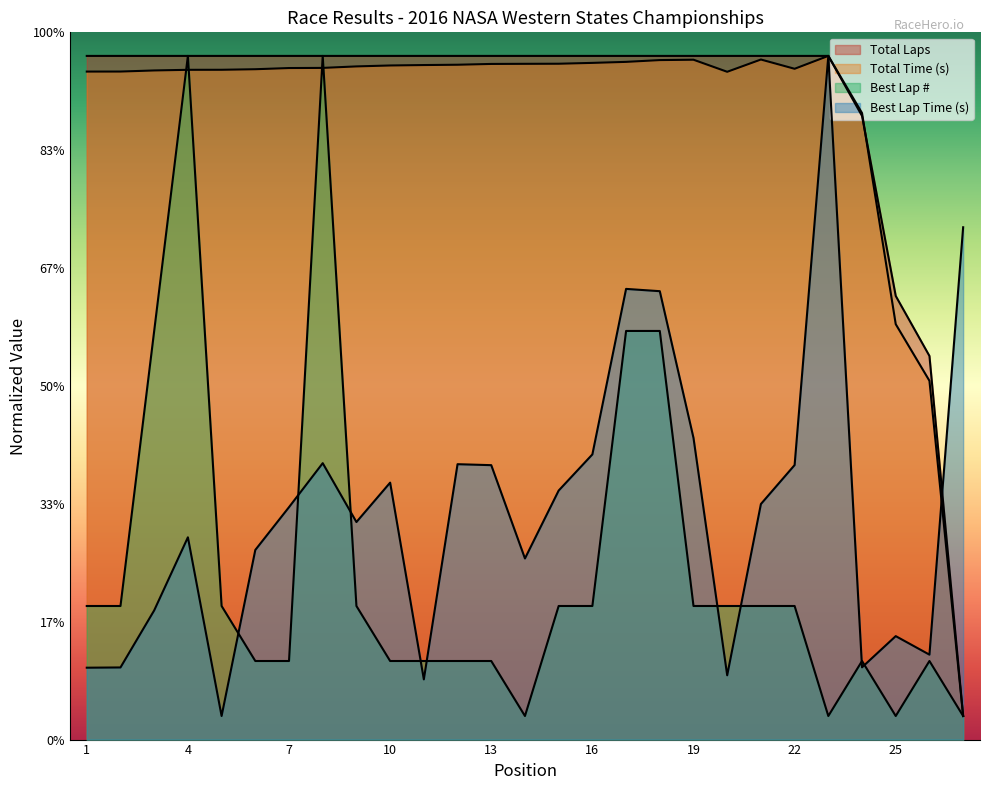

What is the value of the Best Lap time point at the 6th from the left?

80.4